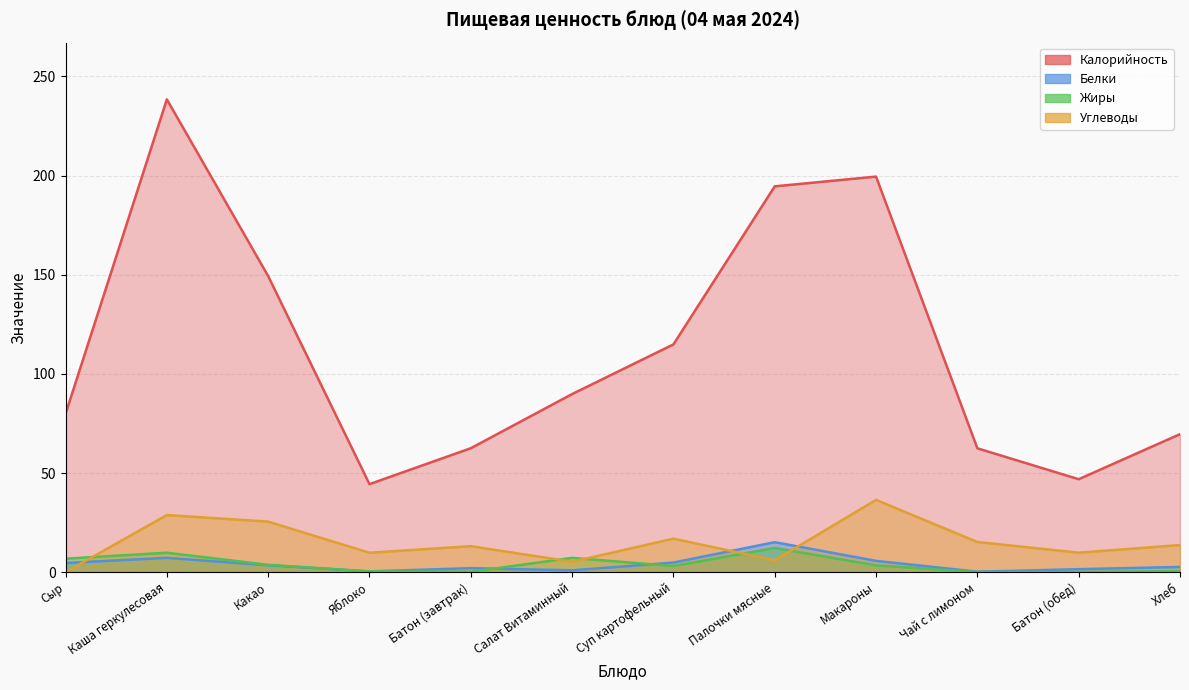

Is the value of Калорийность at Батон (завтрак) greater than the value of Жиры at Хлеб?

Yes